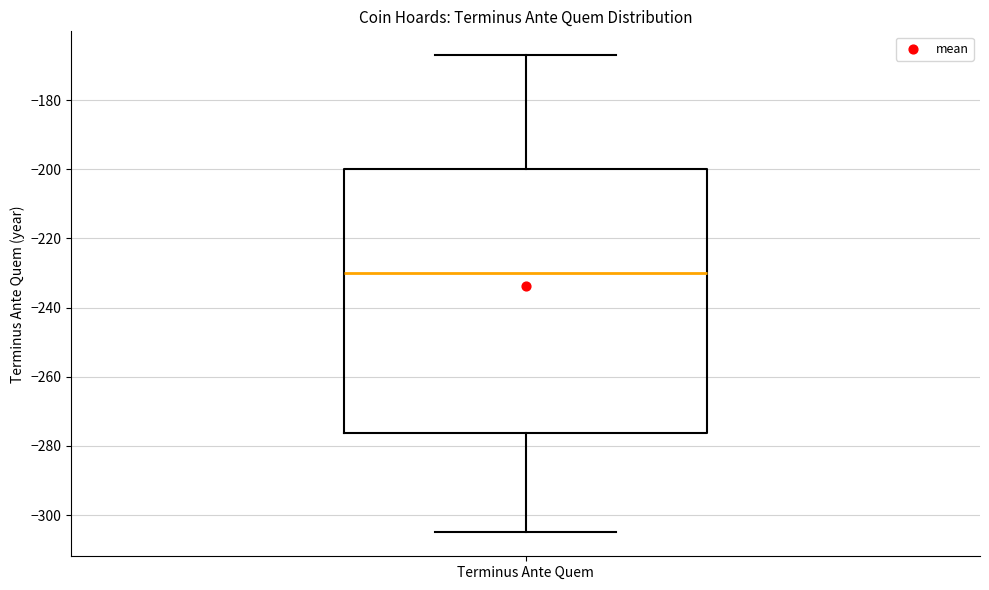

Where does the upper whisker of the box for Terminus Ante Quem end on the y-axis? The values are not printed on the chart, so give them approximately, as read against the axis.

-166